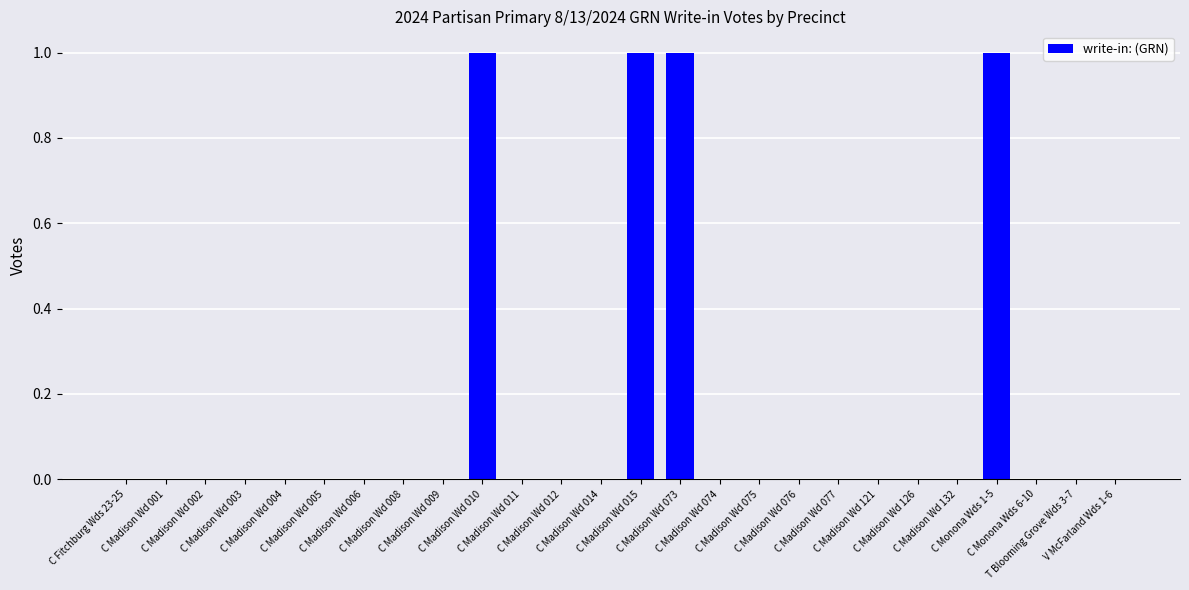

What is the sum of all values?

4